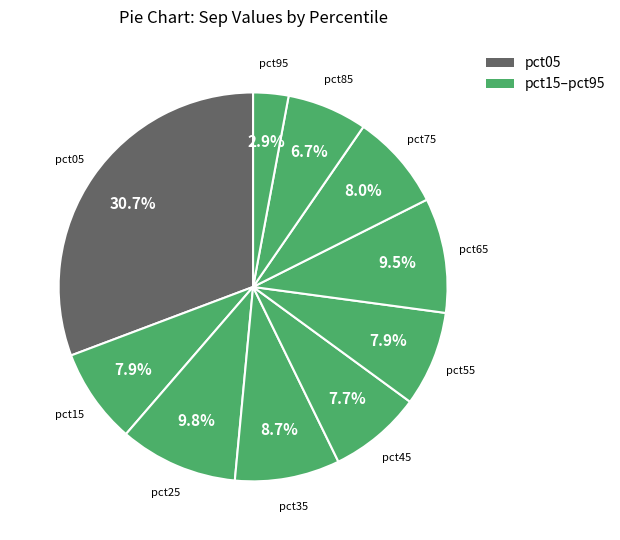

Rank the categories by value from lowest to highest.

pct95, pct85, pct45, pct55, pct15, pct75, pct35, pct65, pct25, pct05